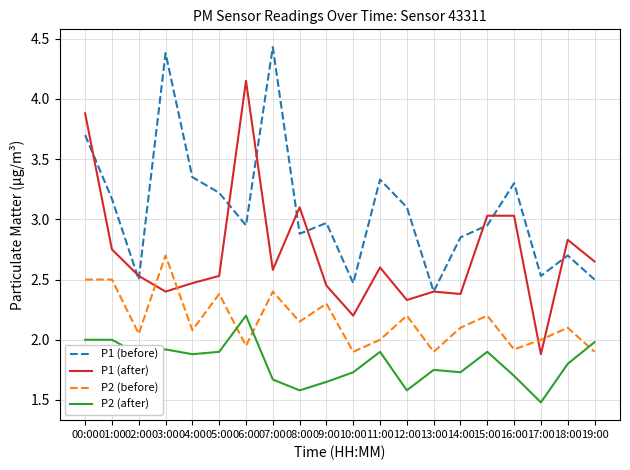

The P2 (after) series shows 2.5 at 08:00. True or false?

False